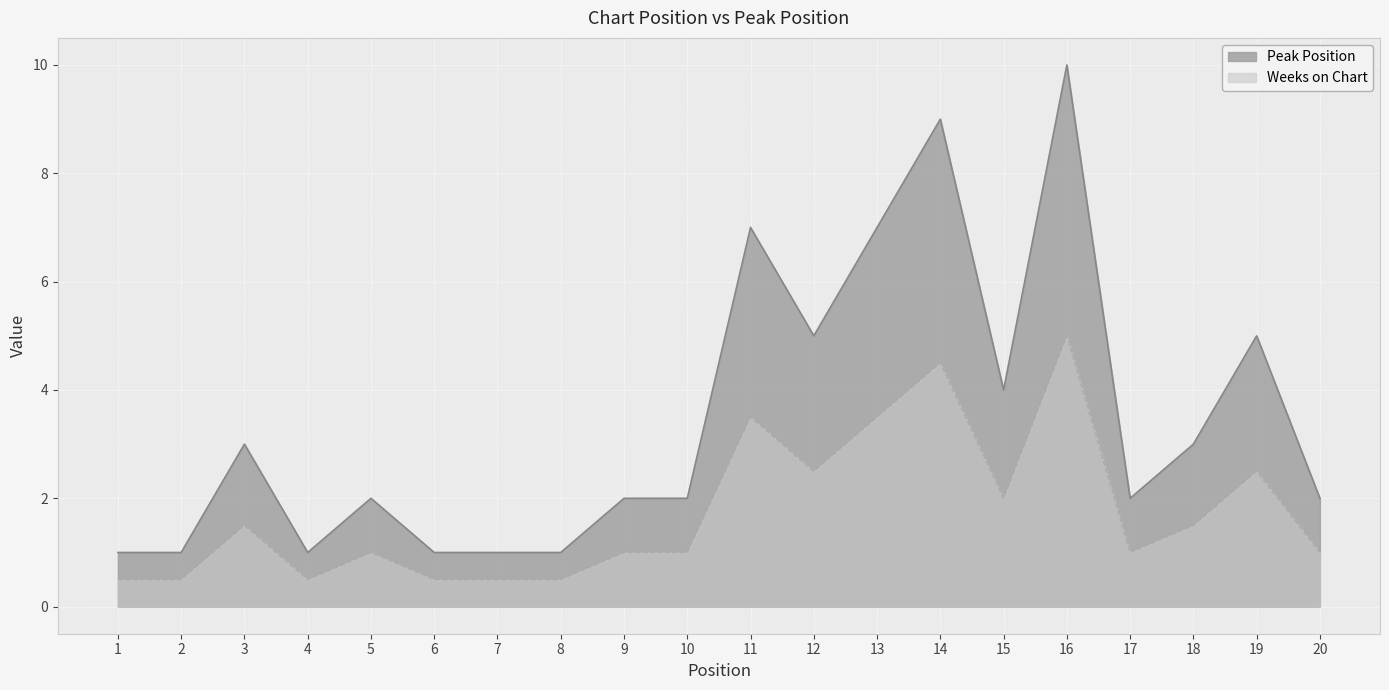

List the labels in order of value, largest first.

16, 14, 11, 13, 12, 19, 15, 3, 18, 5, 9, 10, 17, 20, 1, 2, 4, 6, 7, 8